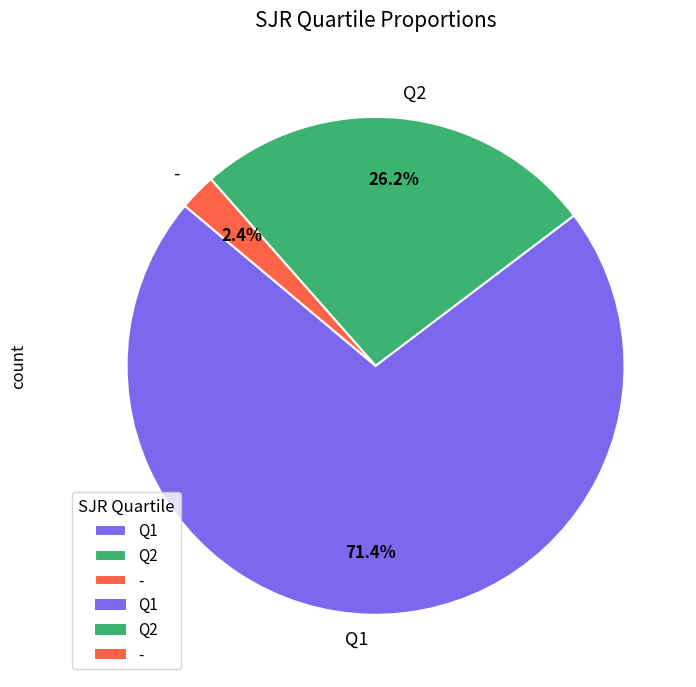

Which category accounts for the majority?

Q1